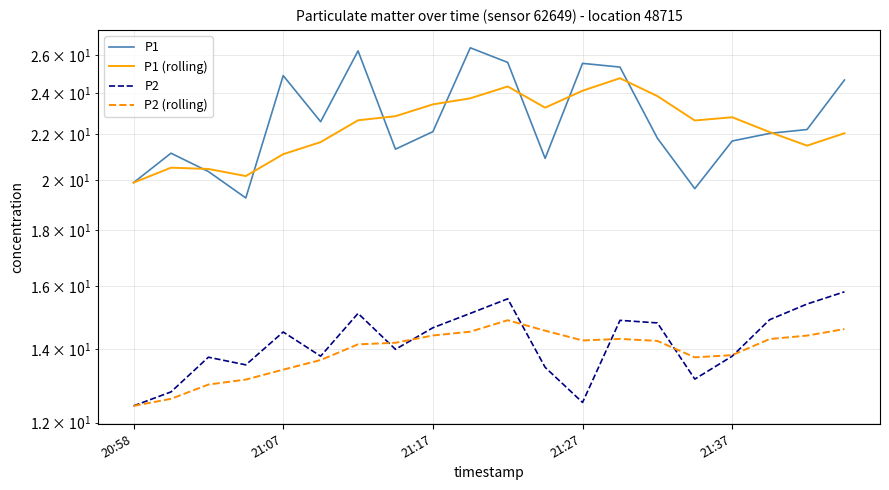

Between 10 and 15, which series saw the biggest shift?

P1